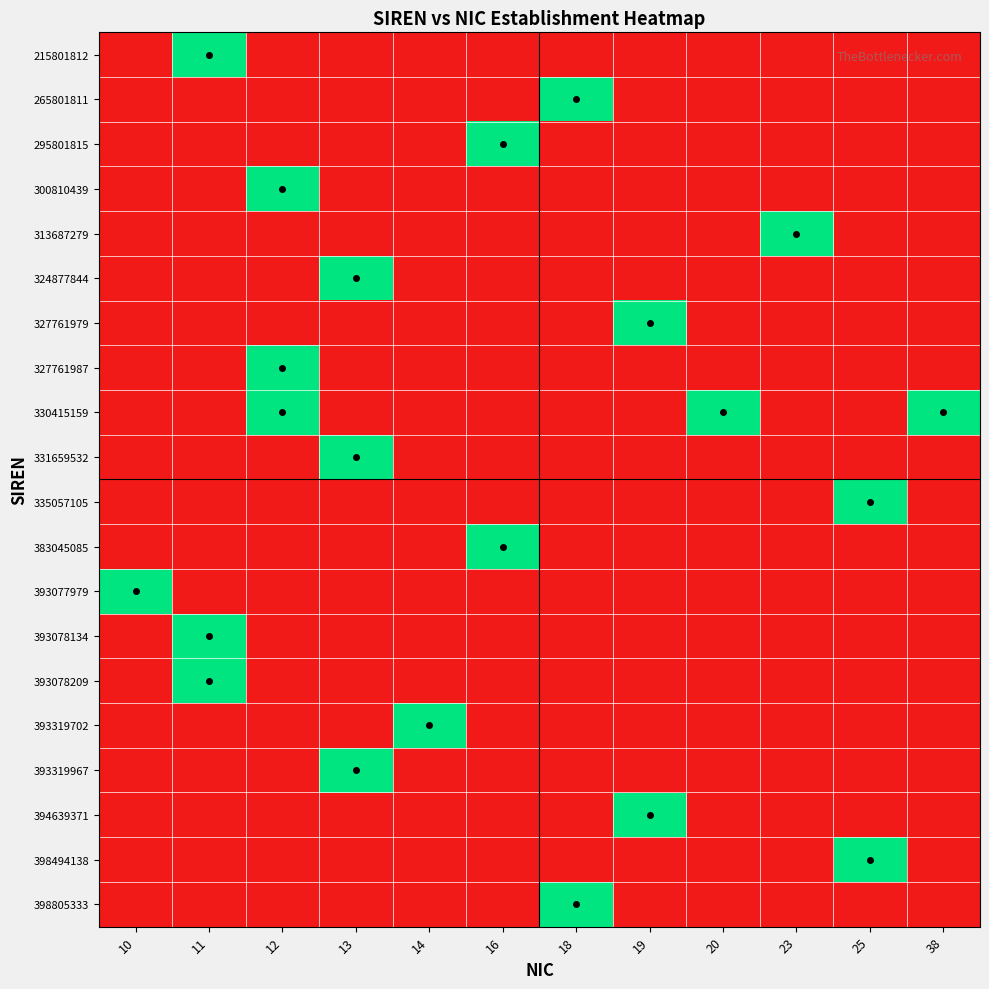

At 12, list the series in order from largest to smallest.

300810439, 327761987, 330415159, 215801812, 265801811, 295801815, 313687279, 324877844, 327761979, 331659532, 335057105, 383045085, 393077979, 393078134, 393078209, 393319702, 393319967, 394639371, 398494138, 398805333